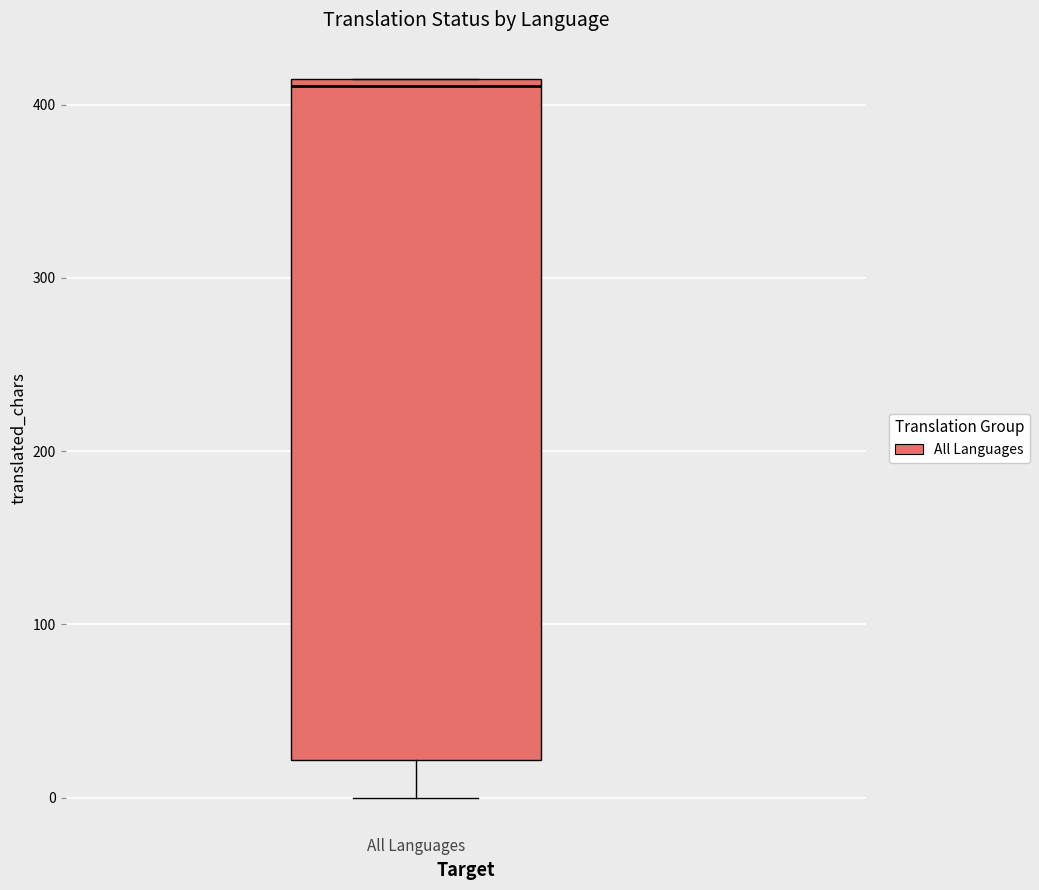

Where does the median line of the box for All Languages sit on the y-axis? The values are not printed on the chart, so give them approximately, as read against the axis.

410